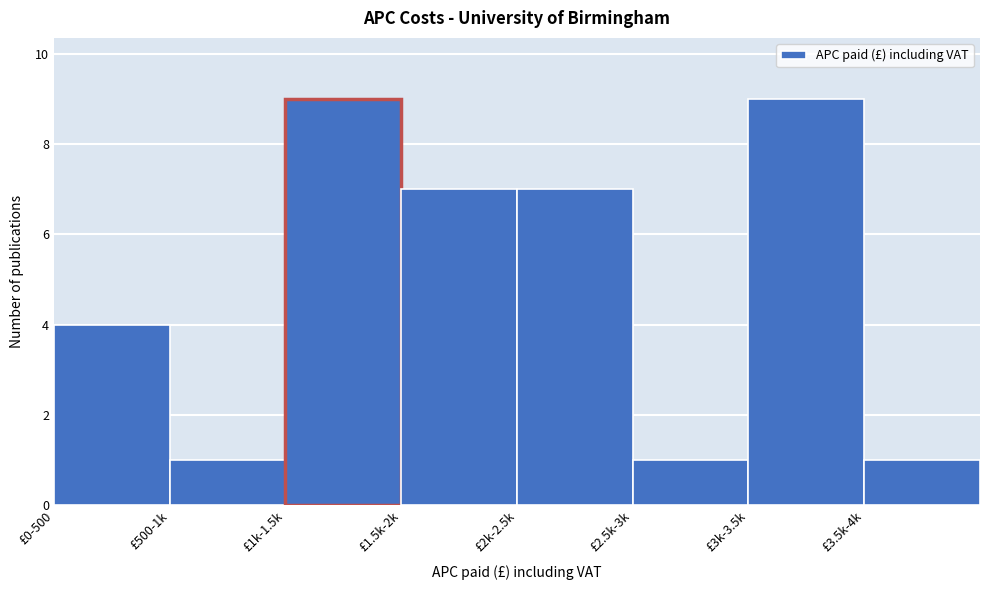

Reading left to right, what are all the values shown in this chart?

£0-500=4	£500-1k=1	£1k-1.5k=9	£1.5k-2k=7	£2k-2.5k=7	£2.5k-3k=1	£3k-3.5k=9	£3.5k-4k=1